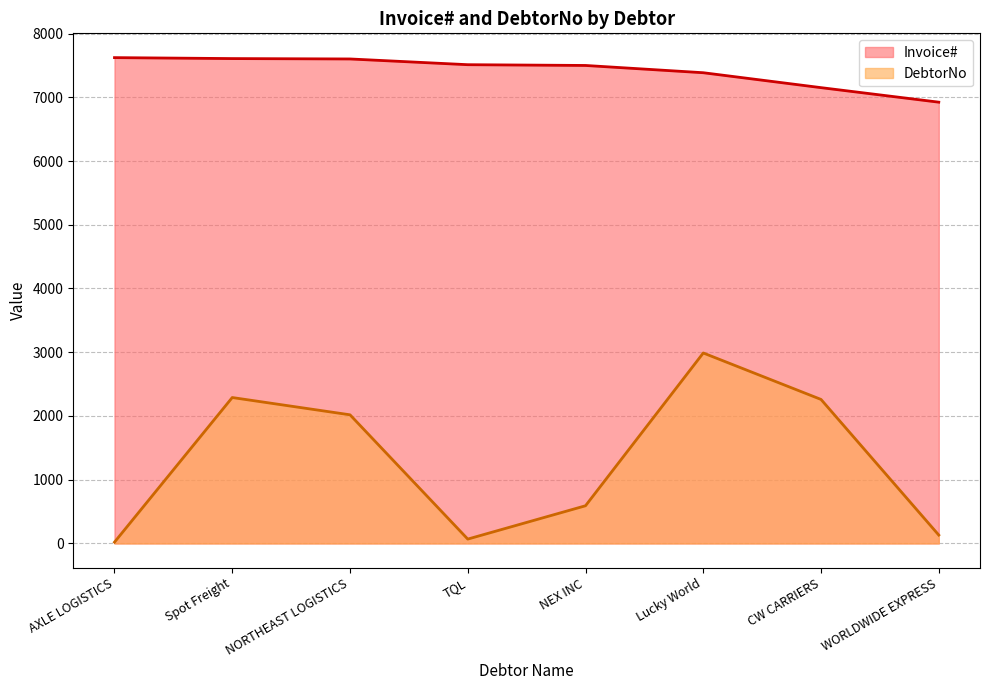

What are all the series names shown in the legend?

Invoice#, DebtorNo